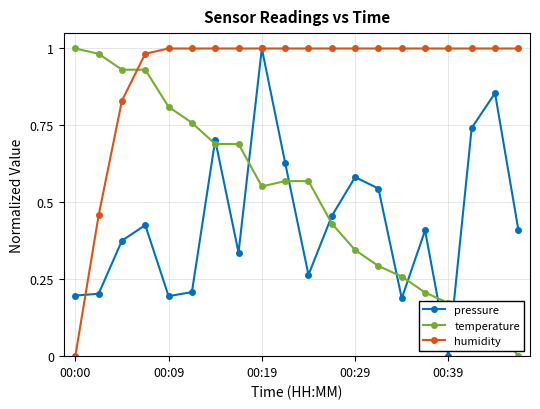

Does the chart display data point markers on the line(s)?

Yes